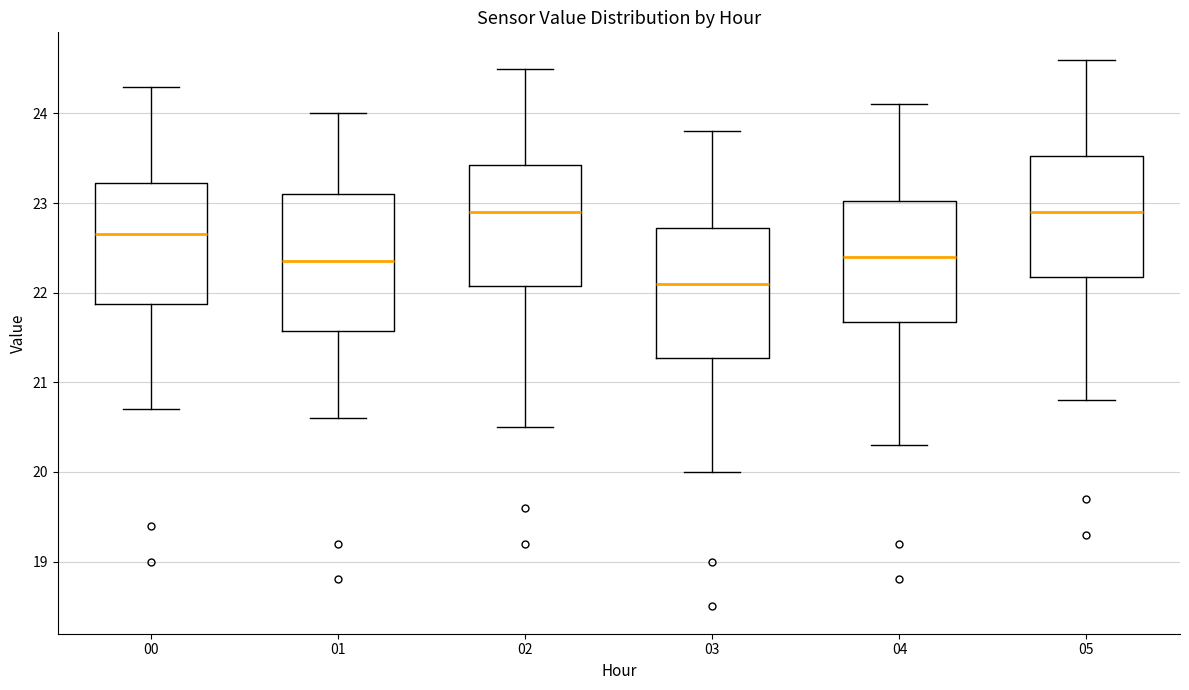

Reading left to right, transcribe this box plot: for each box, give where its median line is, the range the box spans, and where its two whiskers end, as read against the y-axis. The values are not printed on the chart, so give them approximately, as read against the axis.

00: median 22.7, box 21.9 to 23.2, whiskers 20.7 to 24.3
01: median 22.4, box 21.6 to 23.1, whiskers 20.6 to 24.0
02: median 22.9, box 22.1 to 23.4, whiskers 20.5 to 24.5
03: median 22.1, box 21.3 to 22.7, whiskers 20.0 to 23.8
04: median 22.4, box 21.7 to 23.0, whiskers 20.3 to 24.1
05: median 22.9, box 22.2 to 23.5, whiskers 20.8 to 24.6